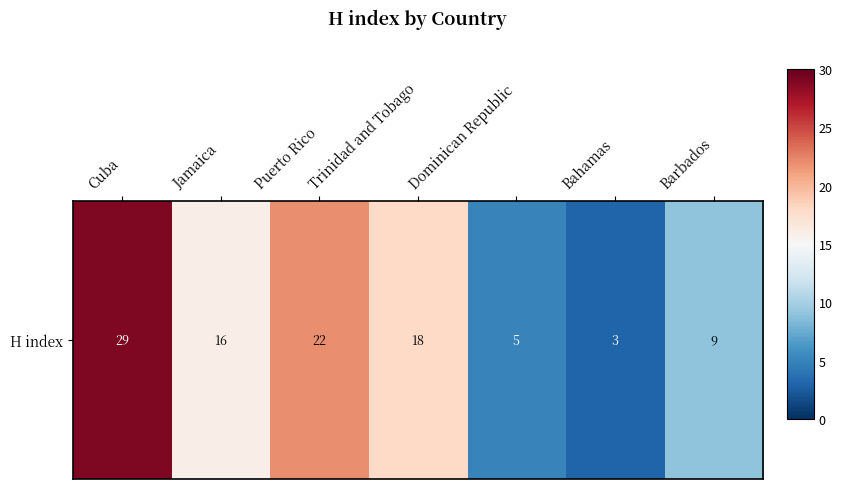

Reading left to right, what are all the values shown in this chart?

Cuba=29	Jamaica=16	Puerto Rico=22	Trinidad and Tobago=18	Dominican Republic=5	Bahamas=3	Barbados=9